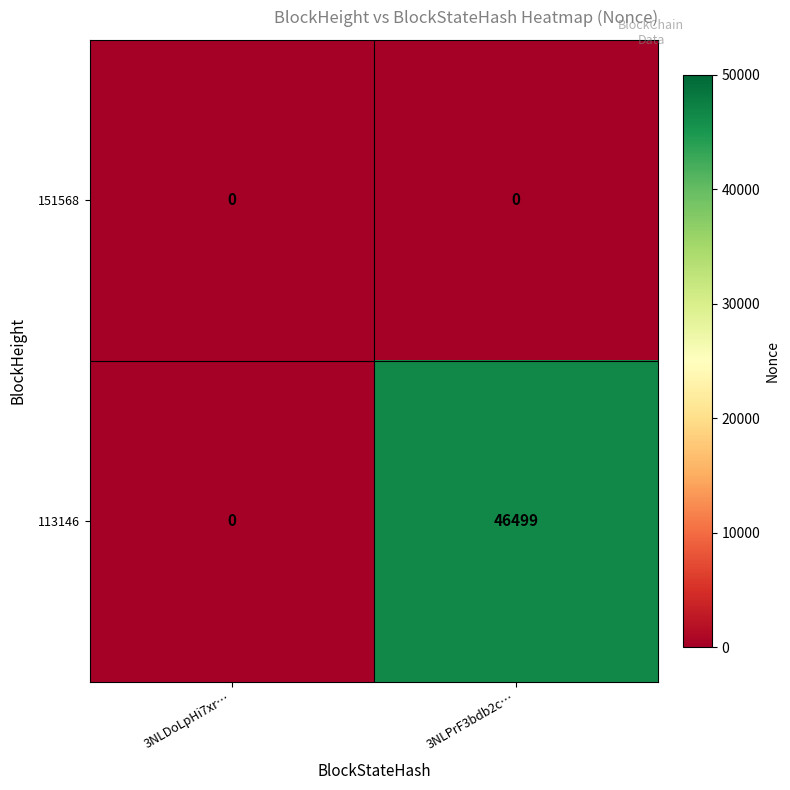

List the series in order of their peak value, highest first.

113146, 151568